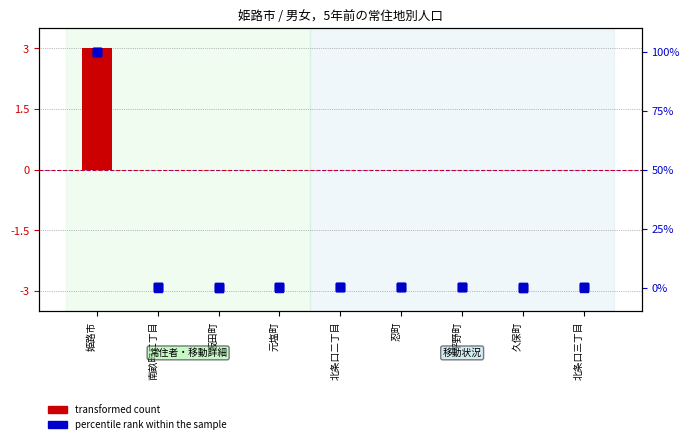

Which series contains the lowest Y value?

transformed count